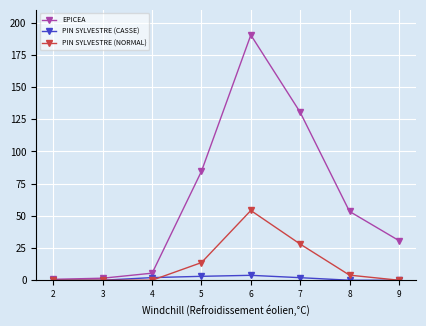

What is the average value of the EPICEA series?

62.2